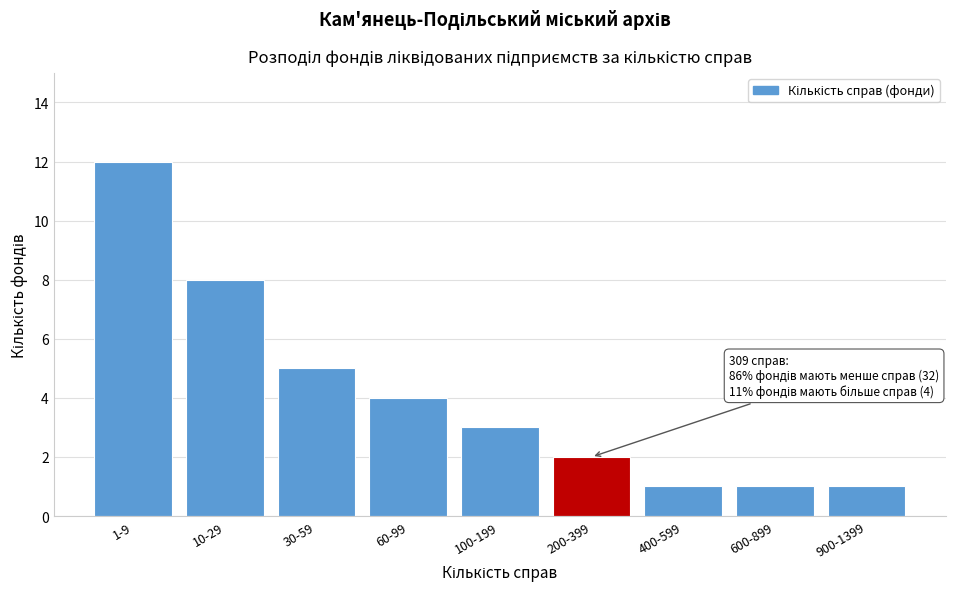

Reading right to left, transcribe all the data shown in this chart.

1	1	1	2	3	4	5	8	12